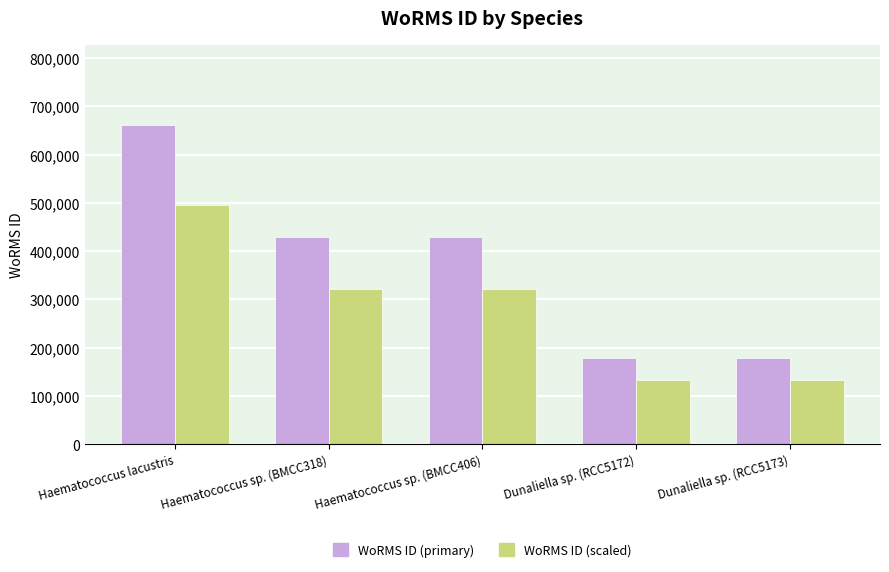

What is the sum of all WoRMS ID (scaled) values?

1406835.8